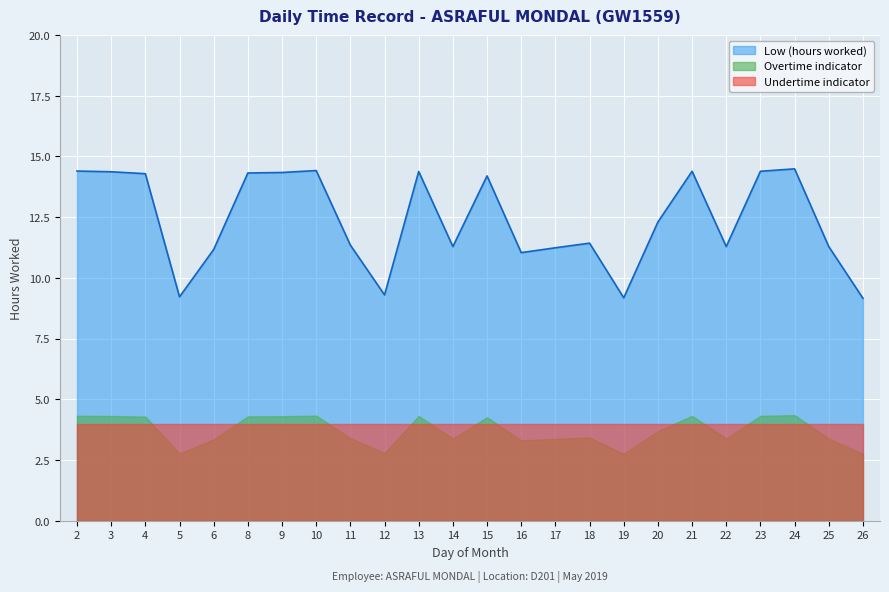

How many interior local valleys (lower than both neighbors) does the data have?

6